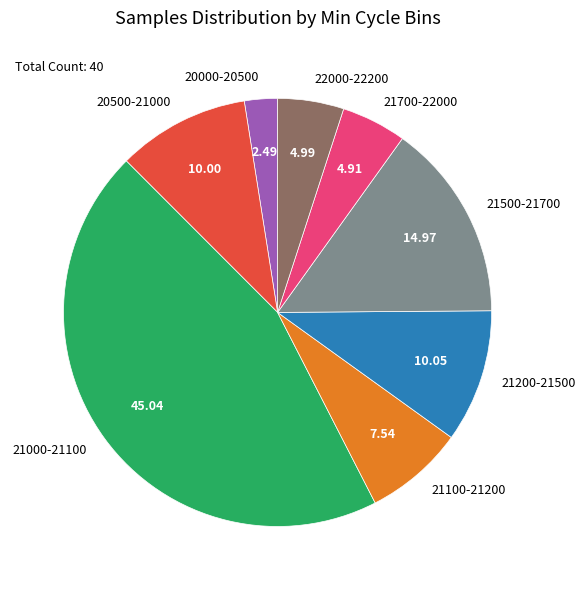

Is 21500-21700 the majority of the pie?

No